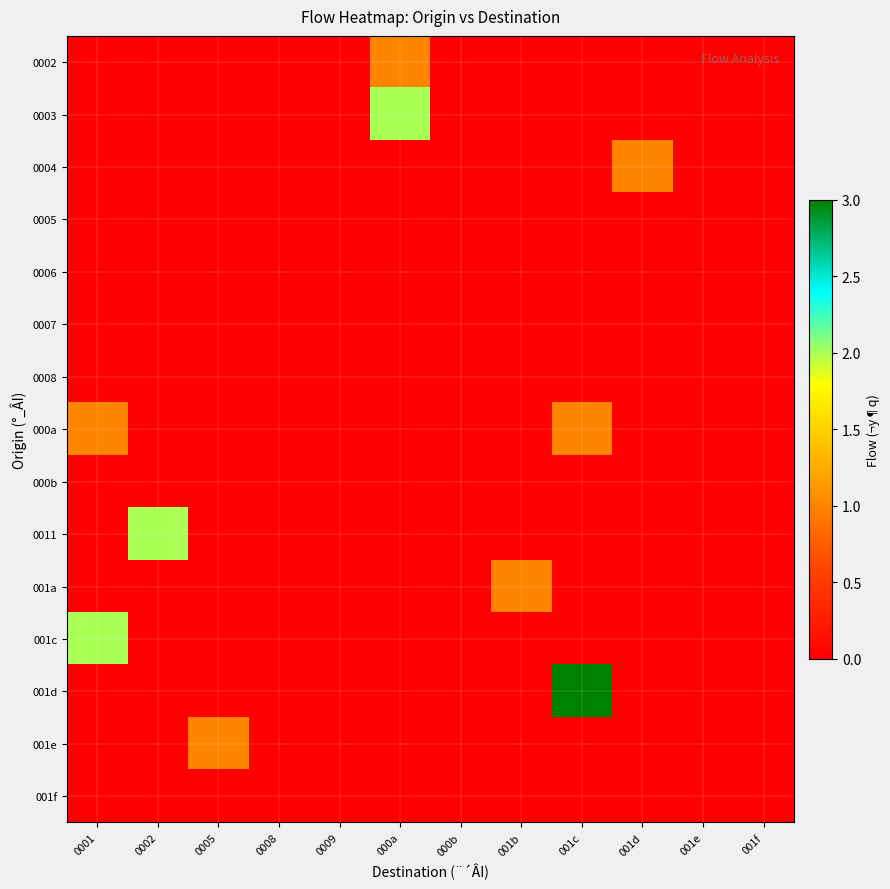

List the labels in order of 0004 value, largest first.

001d, 0001, 0002, 0005, 0008, 0009, 000a, 000b, 001b, 001c, 001e, 001f